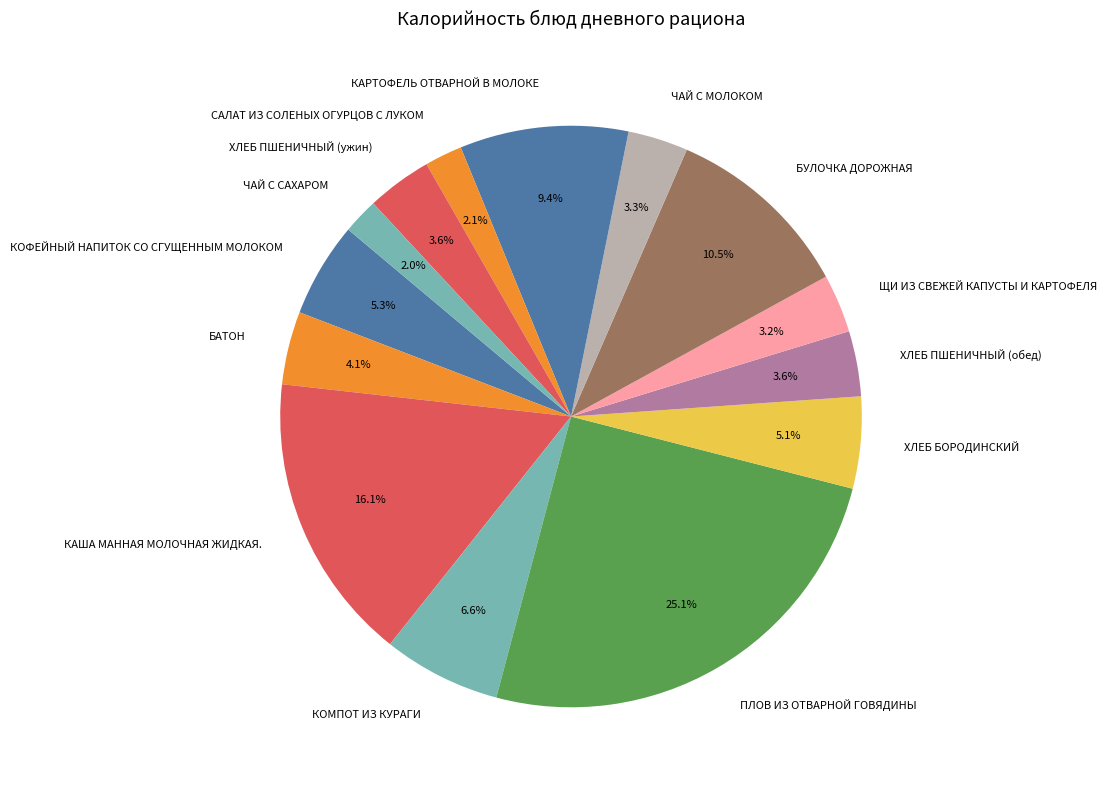

Count the number of slices in the pie.

14